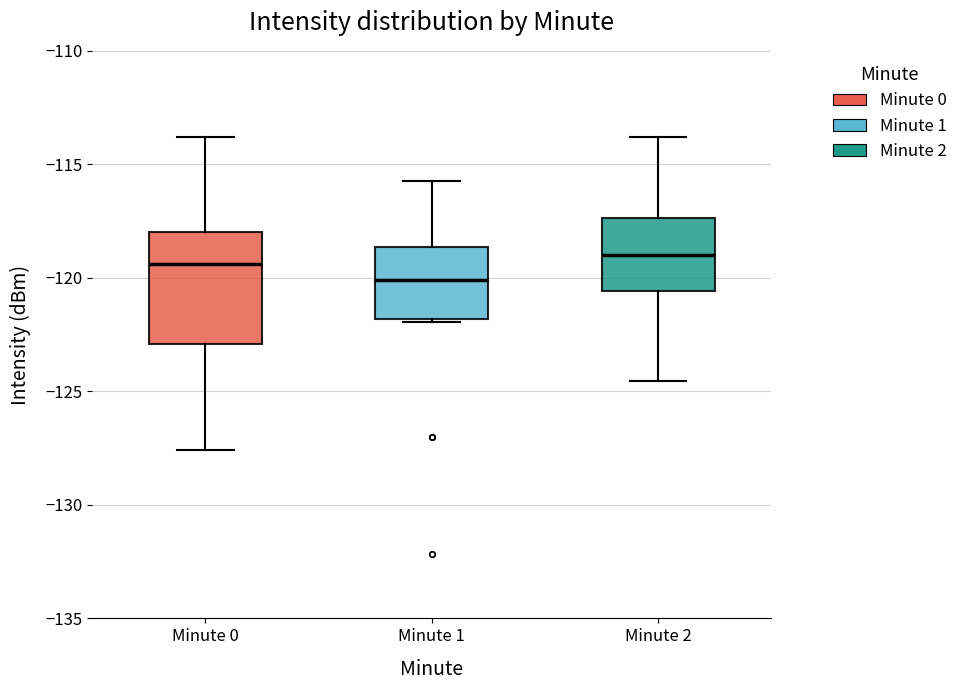

Comparing the boxes themselves (not the whiskers), which one is the tallest?

Minute 0